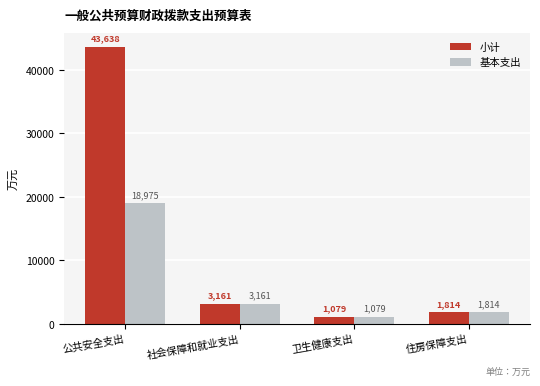

What position from the right is 住房保障支出?

1